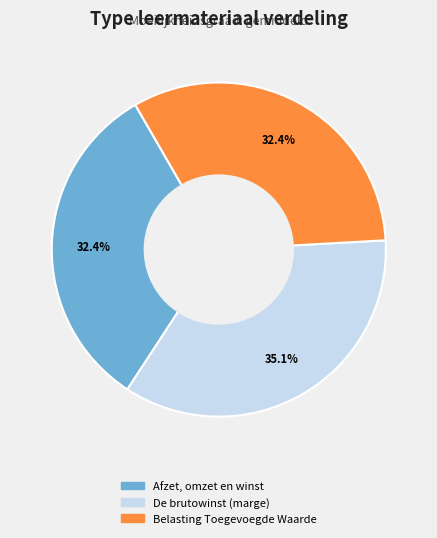

Approximately how many times larger is the value at Belasting Toegevoegde Waarde compared to De brutowinst (marge)?

0.9